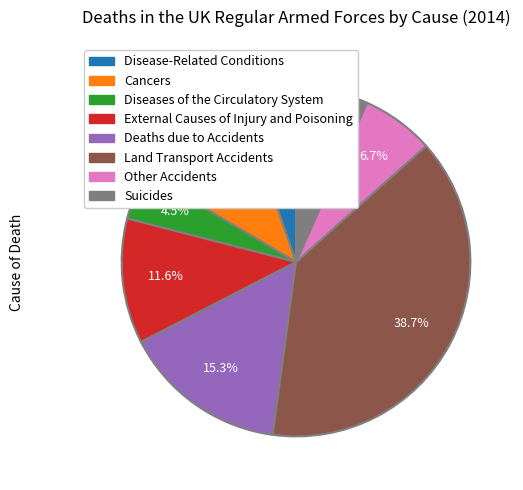

Is it true that Land Transport Accidents is 46% of the pie?

False